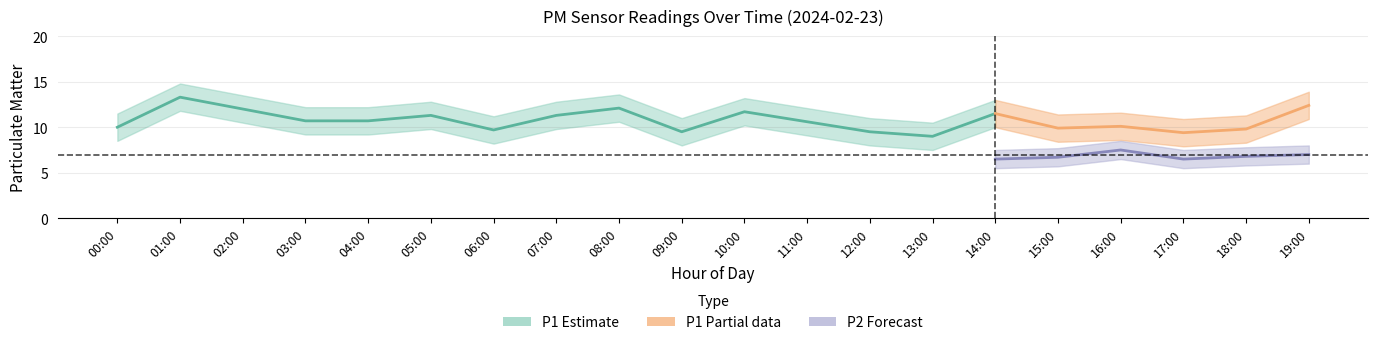

Does the chart have visible grid lines?

Yes